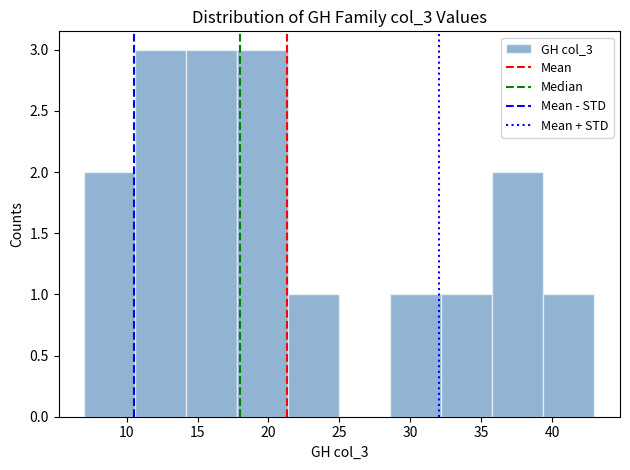

Reading left to right, transcribe this chart: for each bar, give the range it covers on the x-axis and its height. Neither the bar edges nor the heights are printed on the chart, so give them approximately, as read against the axes.

7.0 to 10.6: 2
10.6 to 14.2: 3
14.2 to 17.8: 3
17.8 to 21.4: 3
21.4 to 25.0: 1
25.0 to 28.6: 0
28.6 to 32.2: 1
32.2 to 35.8: 1
35.8 to 39.4: 2
39.4 to 43.0: 1